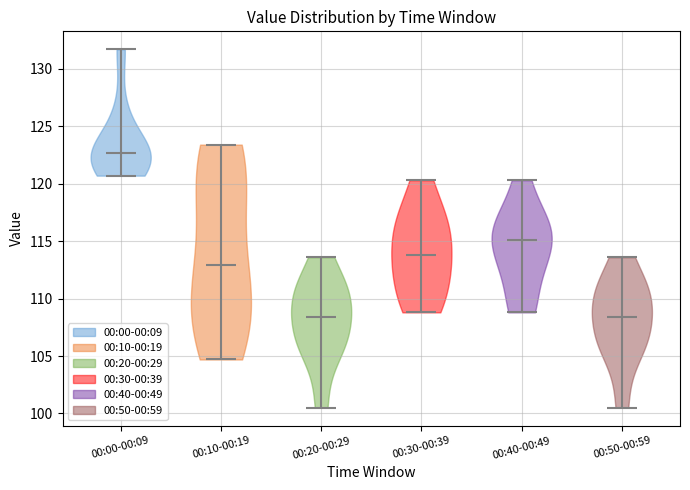

What is the highest point the violin for 00:40-00:49 reaches on the y-axis? The values are not printed on the chart, so give them approximately, as read against the axis.

120.5